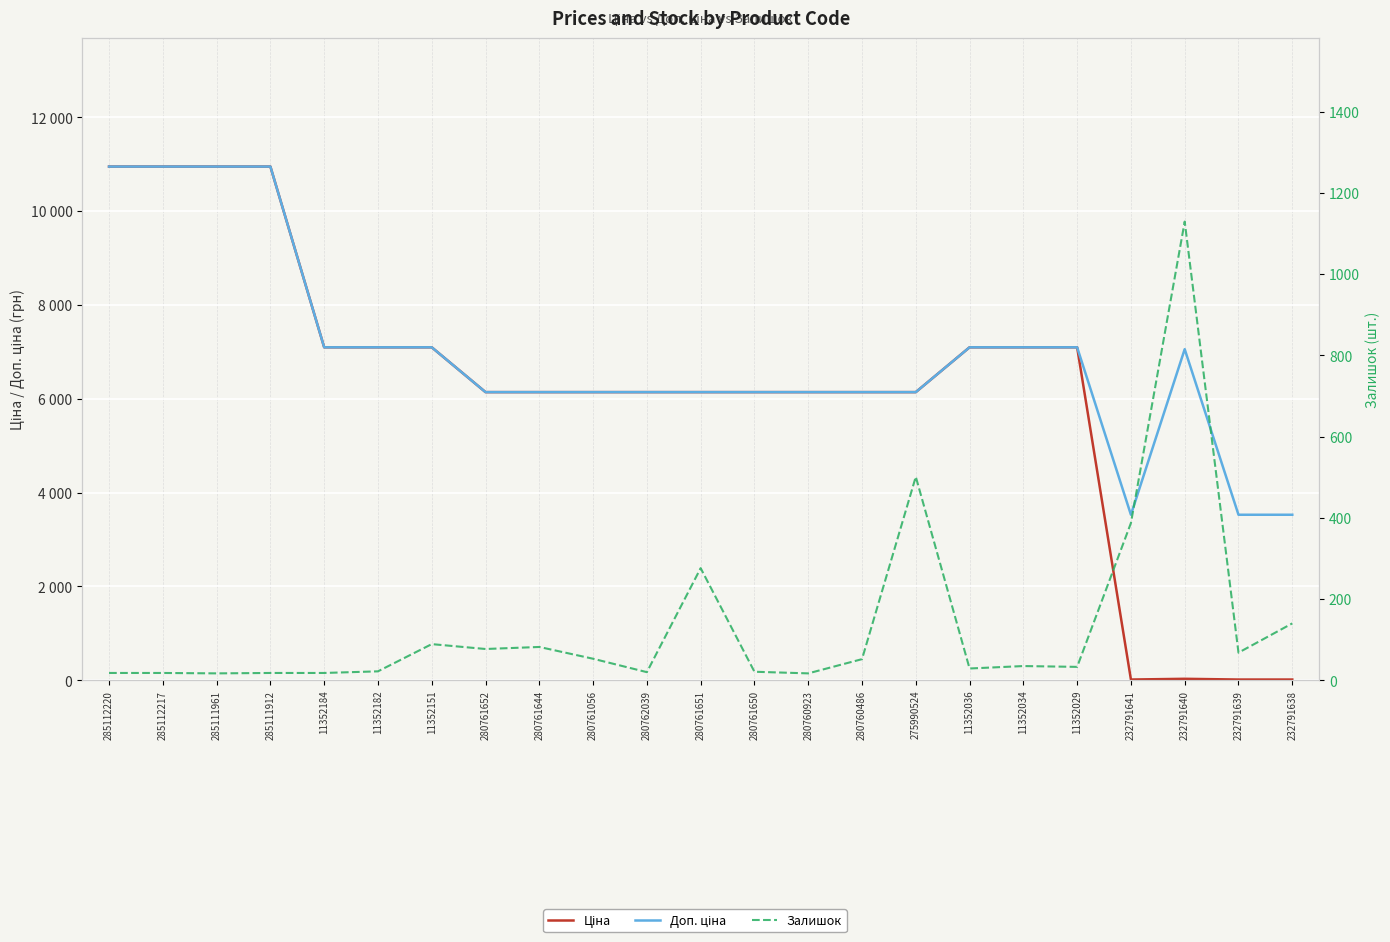

True or false: Ціна has a value of 15.7 at 232791638.

True